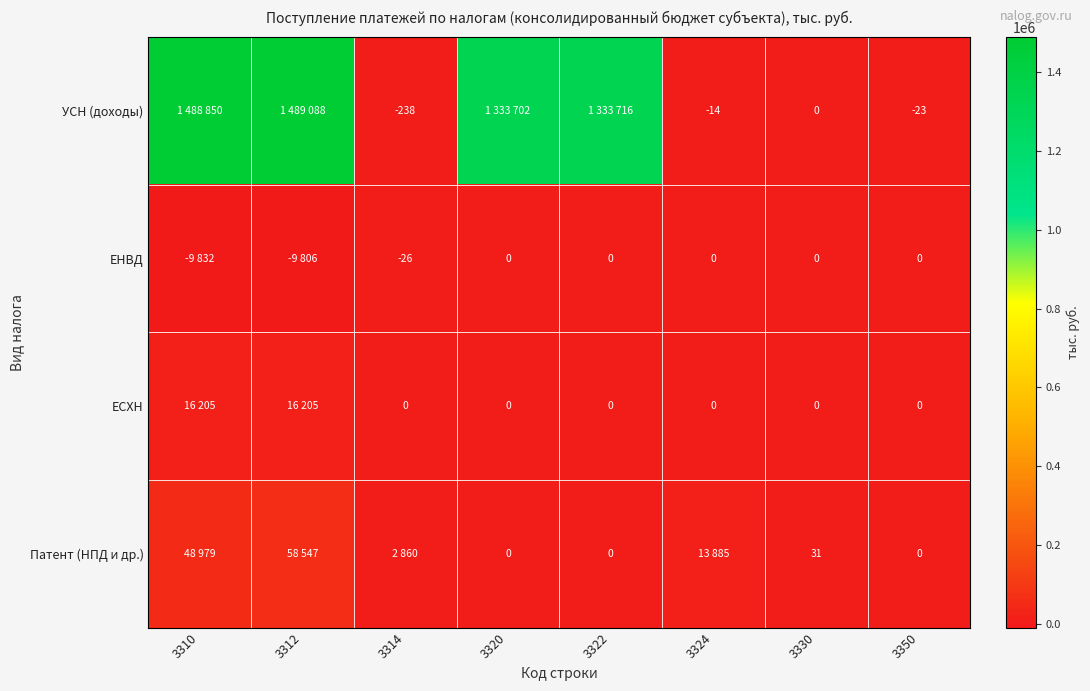

What is the minimum value shown in the chart?

-9832